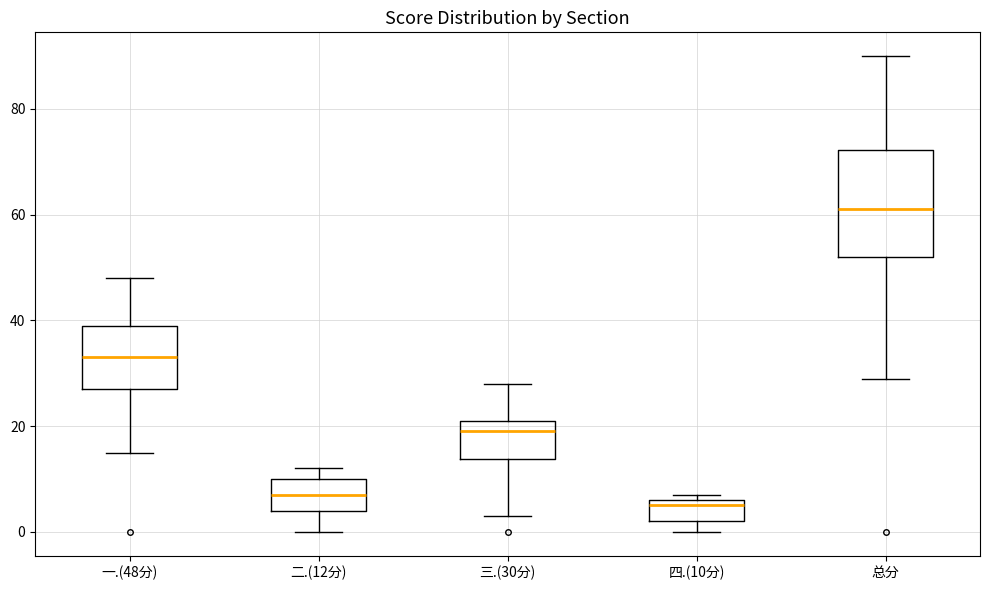

Which box's median line is the lowest?

四.(10分)